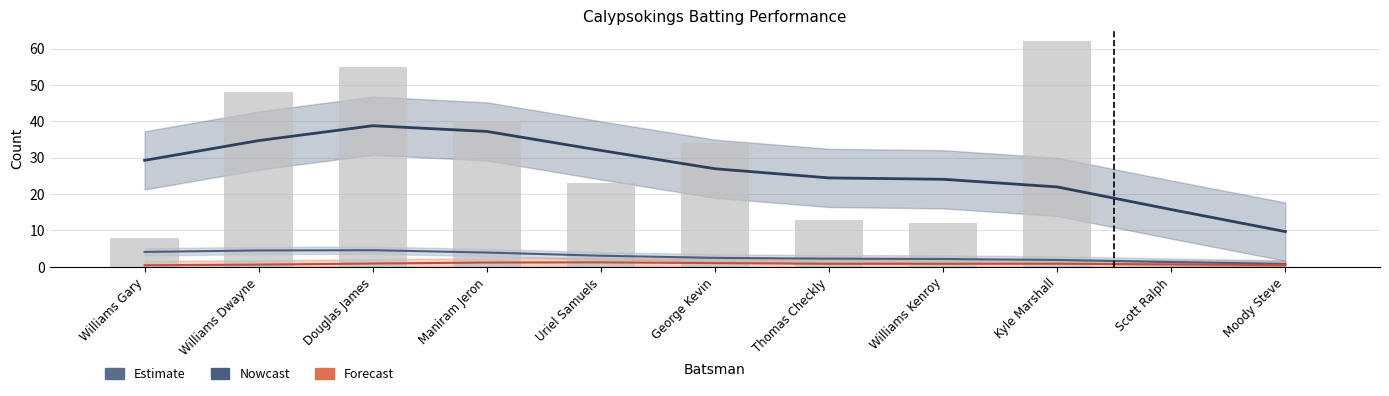

Reading right to left, transcribe all the data shown in this chart.

Estimate: 9.7	15.8	22.0	24.1	24.5	27.0	32.0	37.2	38.8	34.7	29.3
Nowcast: 0.8	1.3	1.9	2.2	2.2	2.5	3.0	3.9	4.6	4.5	4.1
Forecast: 0.4	0.7	0.9	0.8	0.8	1.0	1.2	1.2	0.9	0.6	0.4
Runs: 0.0	0.0	62.0	12.0	13.0	34.0	23.0	40.0	55.0	48.0	8.0